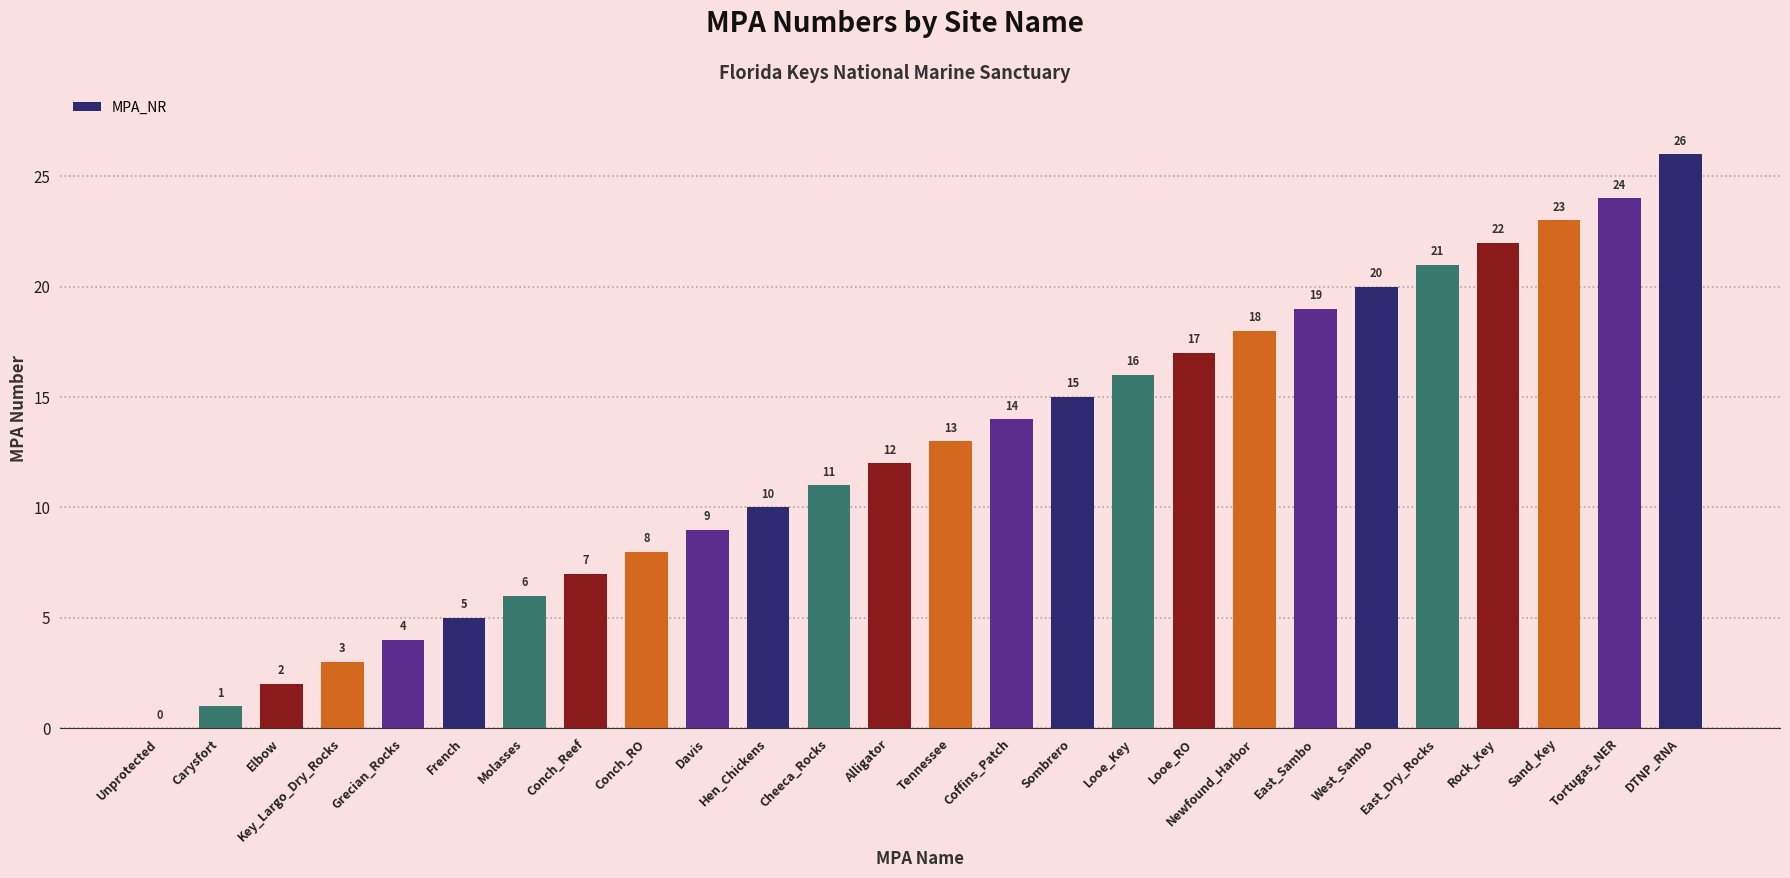

How many series are shown in this chart?

1